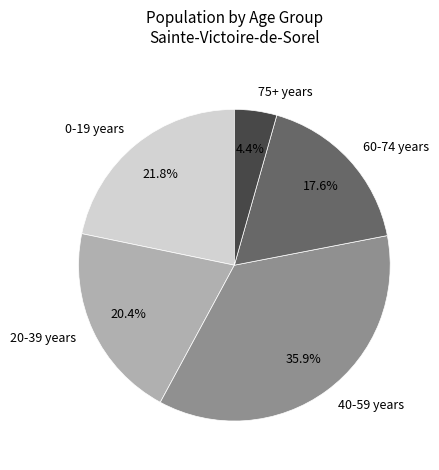

What is the largest slice in the pie chart?

40-59 years